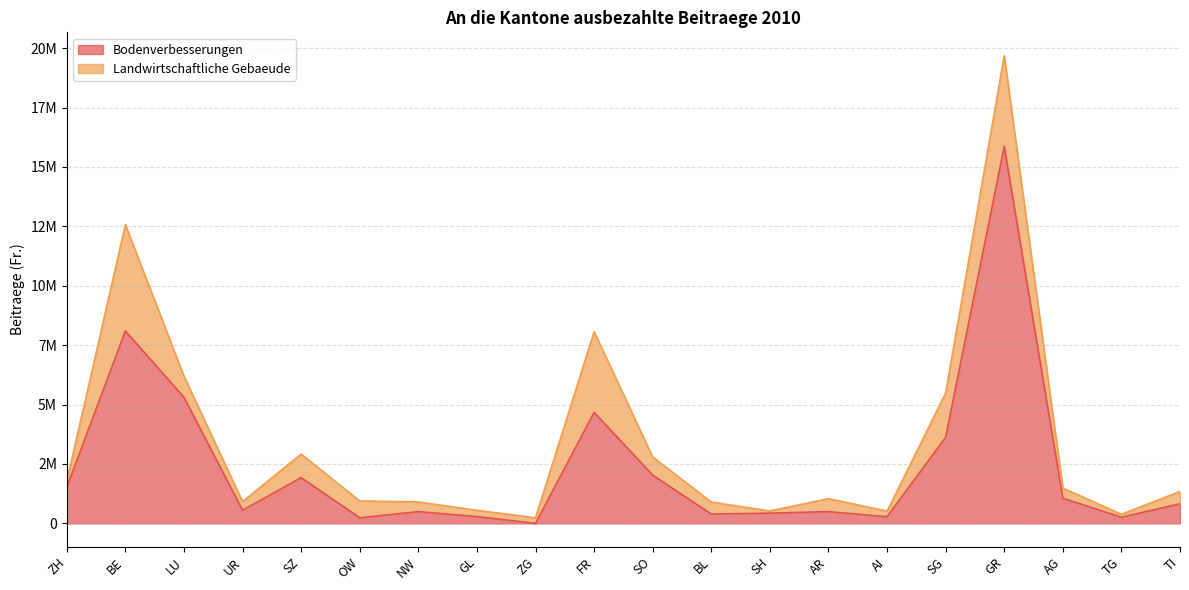

What is the difference between the second highest and second lowest values?

7861546